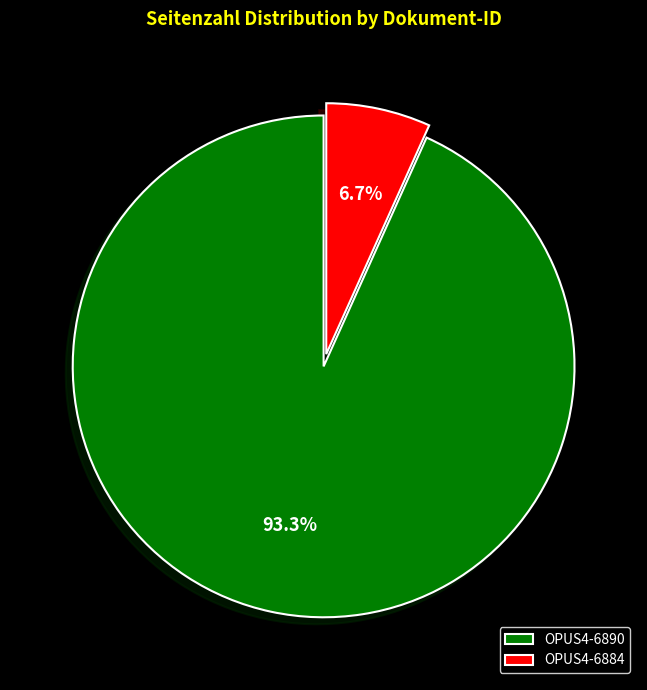

How many slices are in this pie chart?

2